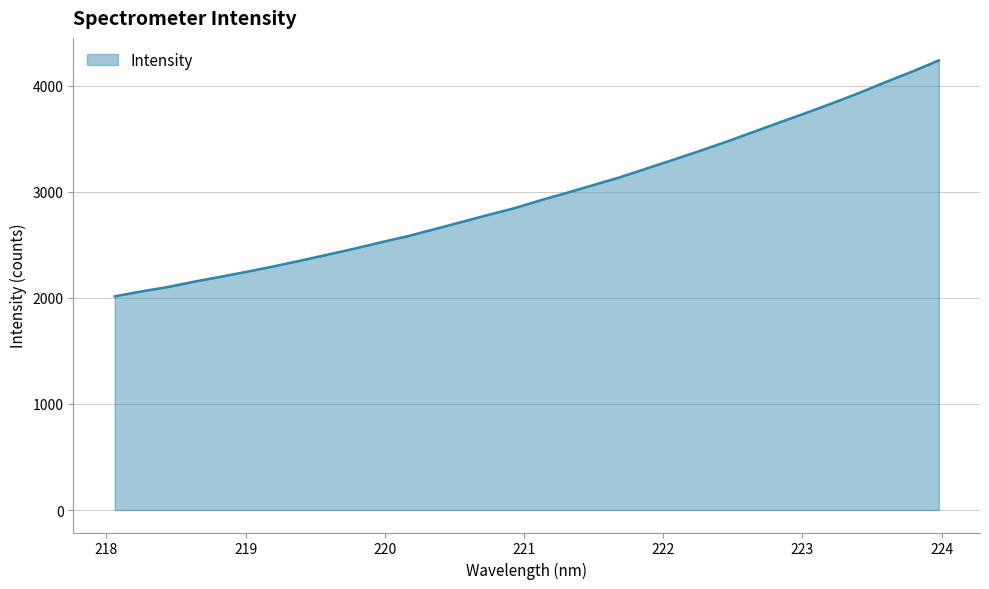

What is the difference between the maximum and minimum values?

2224.5